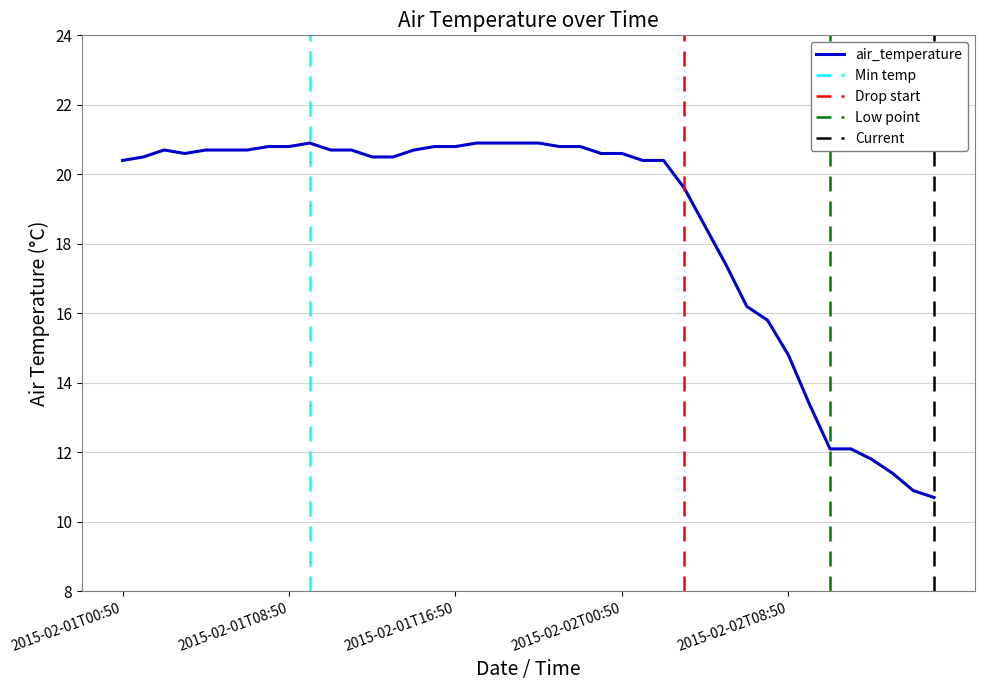

Which category has the lowest value across all series?

2015-02-02T15:50